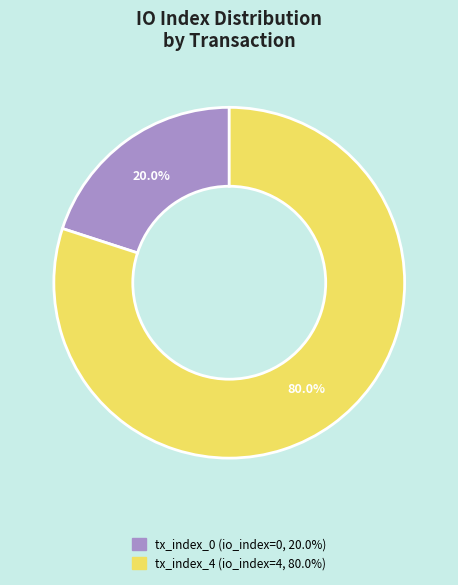

To the nearest percent, what portion does tx_index_4 represent?

80%